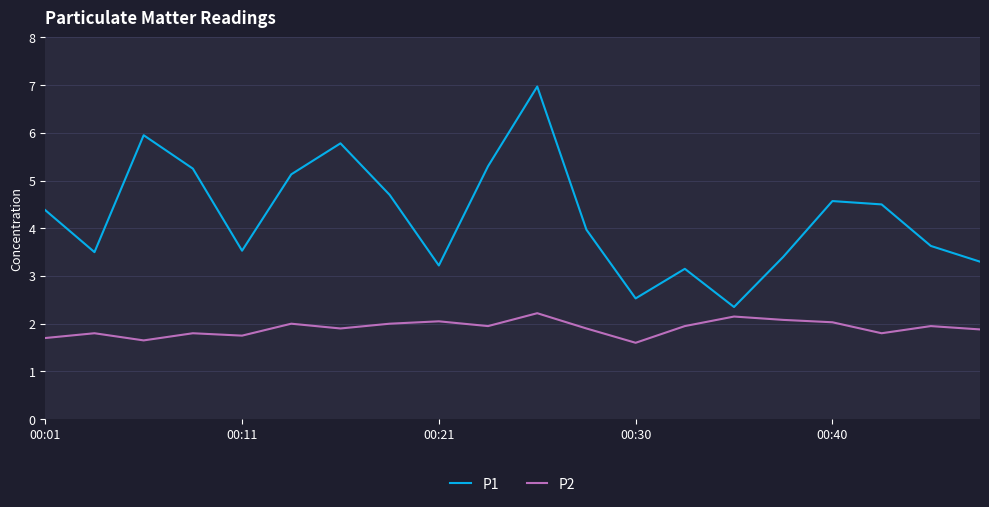

Which series has the widest spread of values?

P1